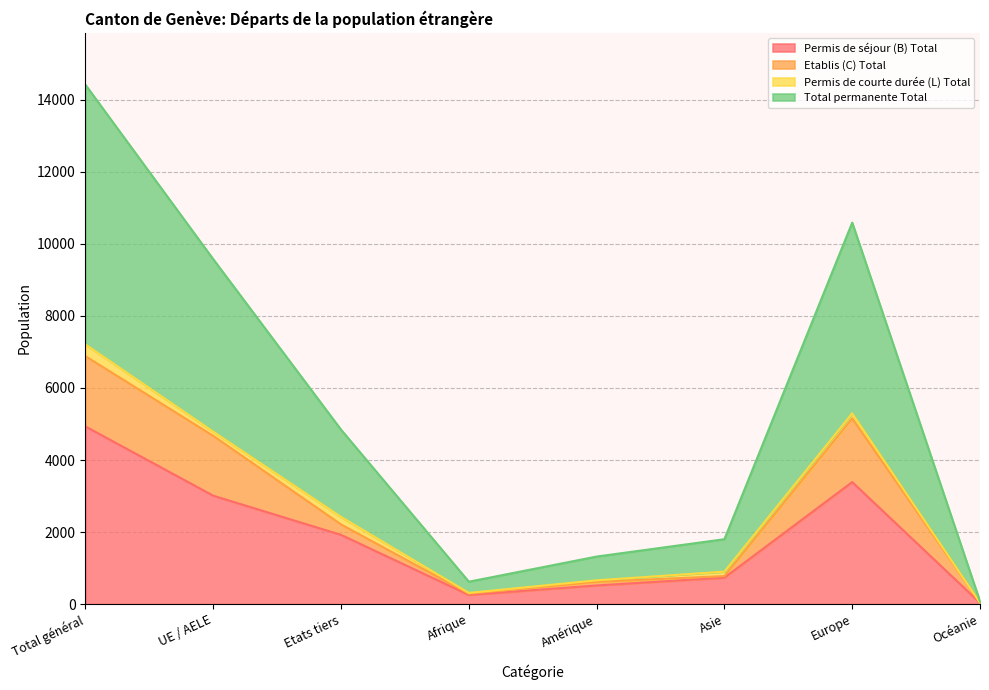

True or false: Total permanente Total has more than 0 interior local peaks.

True